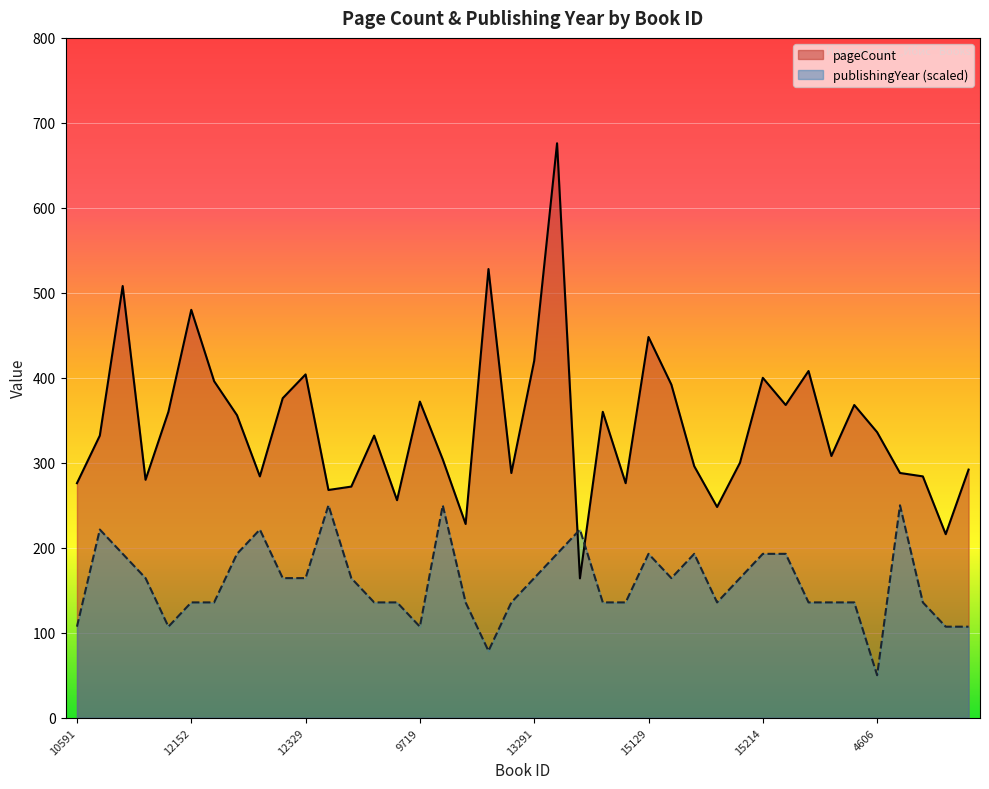

Reading right to left, transcribe all the data shown in this chart.

pageCount: 292.0	216.0	284.0	288.0	336.0	368.0	308.0	408.0	368.0	400.0	300.0	248.0	296.0	392.0	448.0	276.0	360.0	164.0	676.0	420.0	288.0	528.0	228.0	304.0	372.0	256.0	332.0	272.0	268.0	404.0	376.0	284.0	356.0	396.0	480.0	360.0	280.0	508.0	332.0	276.0
publishingYear: 107.1	107.1	135.7	250.0	50.0	135.7	135.7	135.7	192.9	192.9	164.3	135.7	192.9	164.3	192.9	135.7	135.7	221.4	192.9	164.3	135.7	78.6	135.7	250.0	107.1	135.7	135.7	164.3	250.0	164.3	164.3	221.4	192.9	135.7	135.7	107.1	164.3	192.9	221.4	107.1